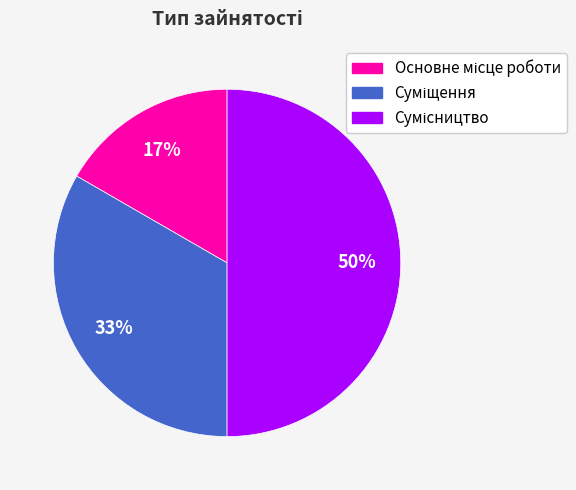

To the nearest percent, what is the average slice percentage?

33%